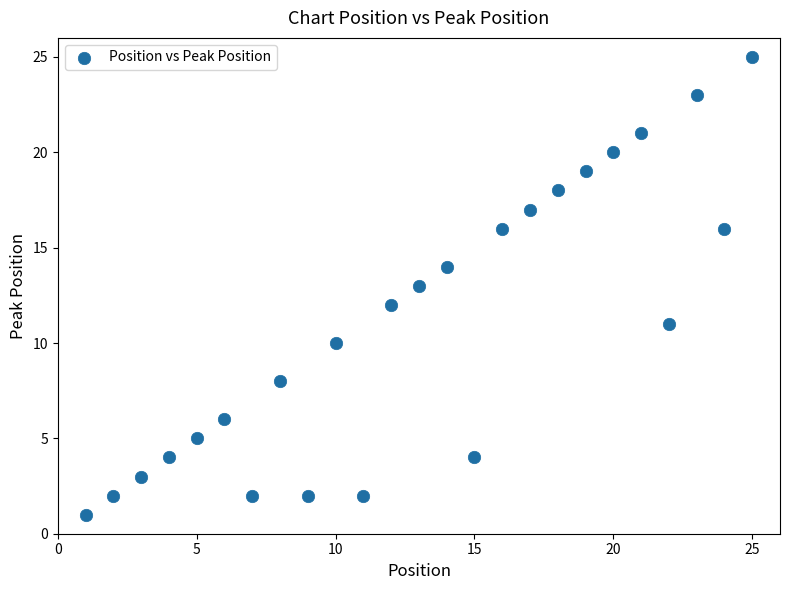

What is the range of X values (max minus min)?

24